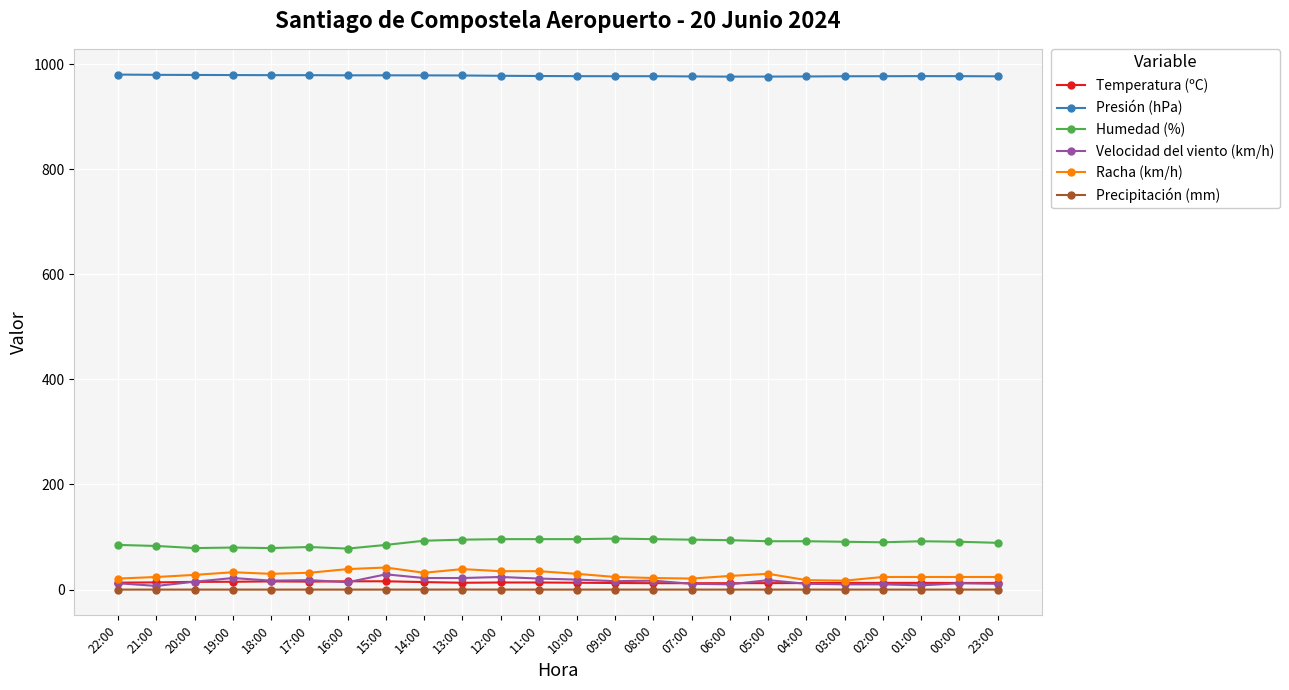

What is the difference between the maximum and second lowest values in the Humedad (%) series?

18.0